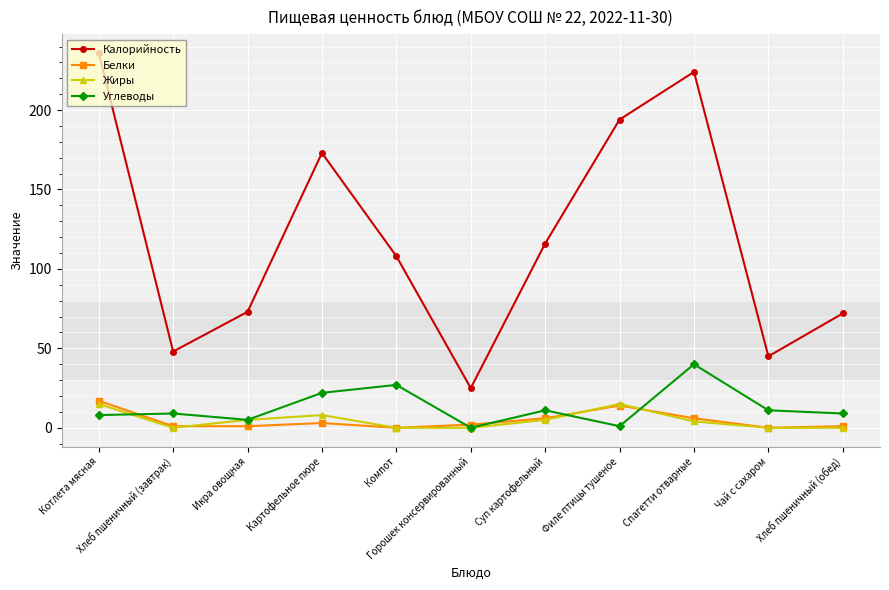

Which series has the largest total across all categories?

Калорийность